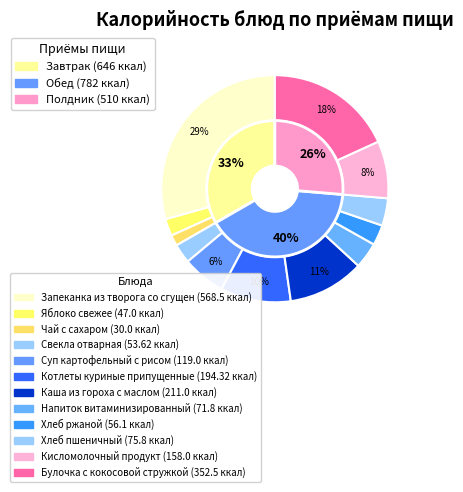

The Напиток витаминизированный slice represents 4% of the pie. True or false?

True